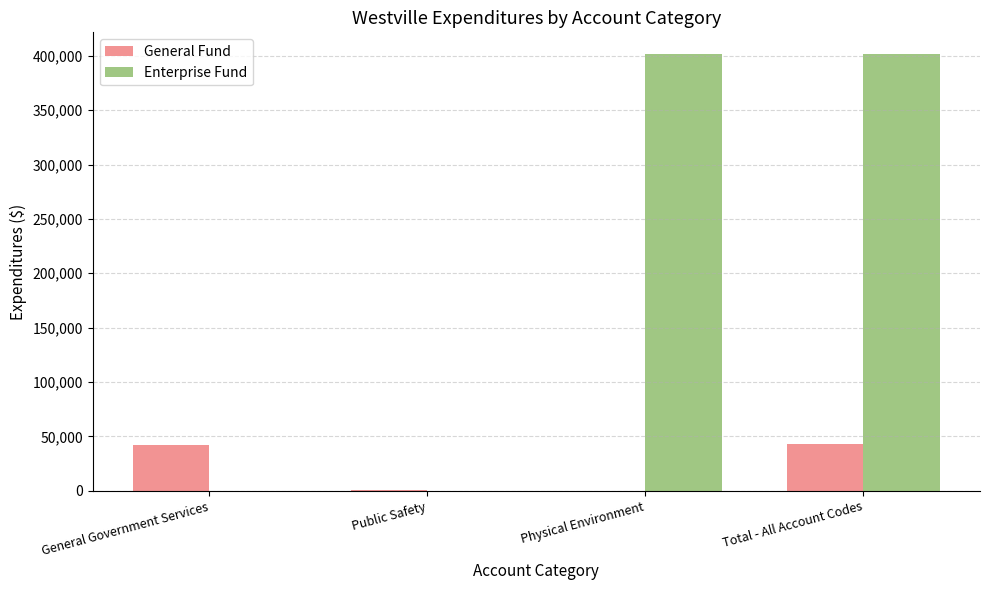

Is the value of General Fund at Total - All Account Codes greater than the value of Enterprise Fund at Physical Environment?

No